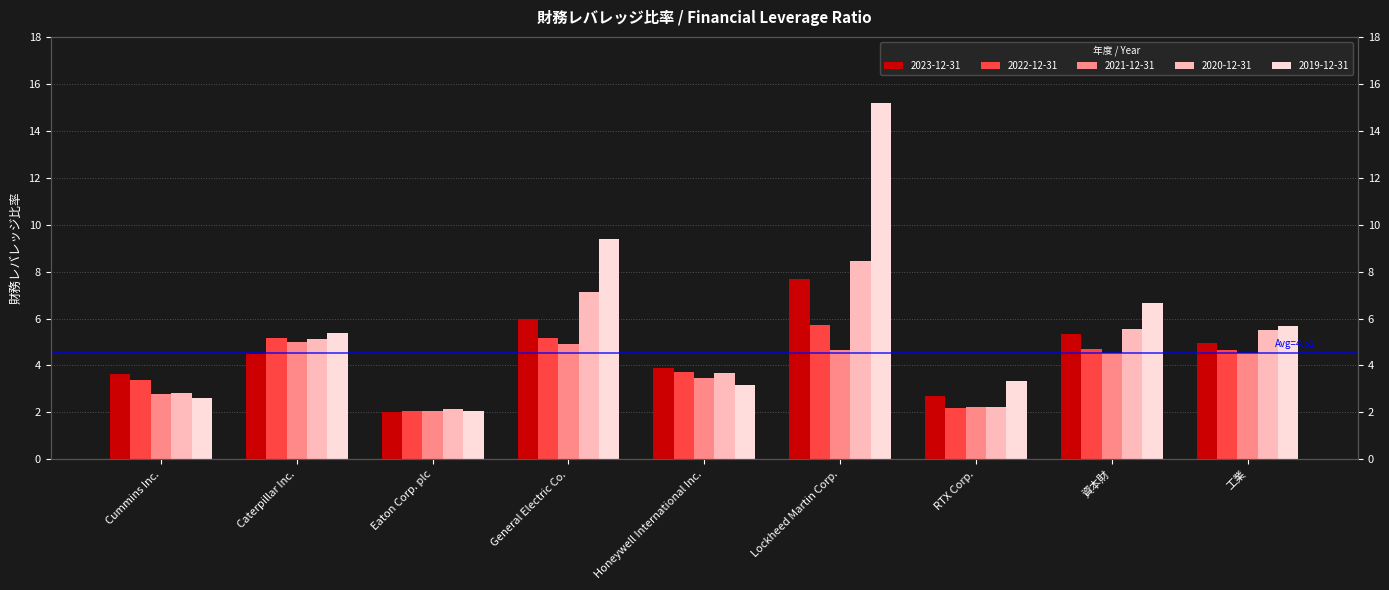

At 資本財, list the series in order from smallest to largest.

2021-12-31, 2022-12-31, 2023-12-31, 2020-12-31, 2019-12-31